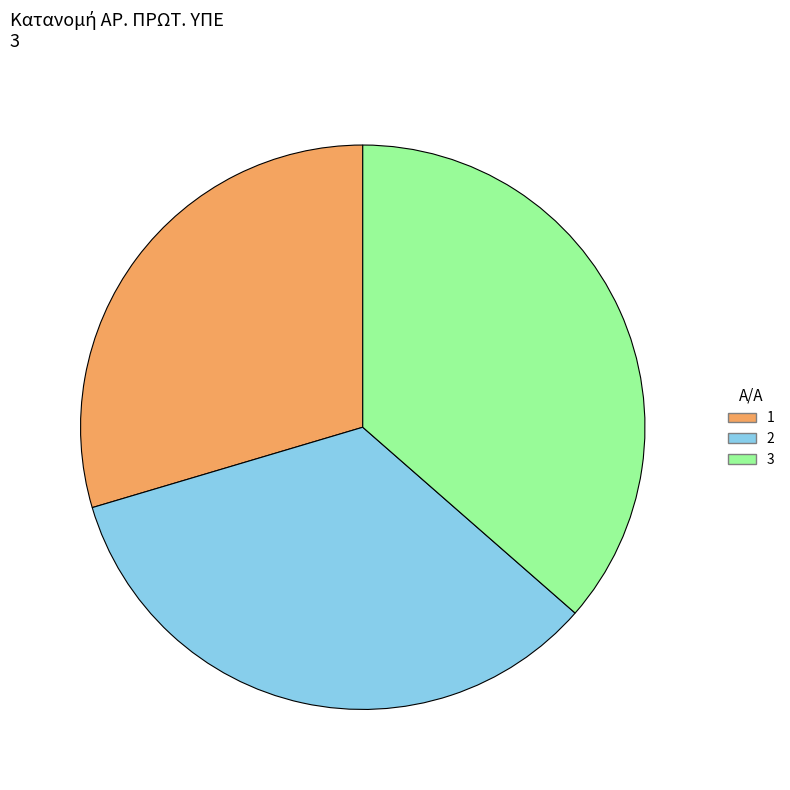

What is the smallest slice in the pie chart?

1